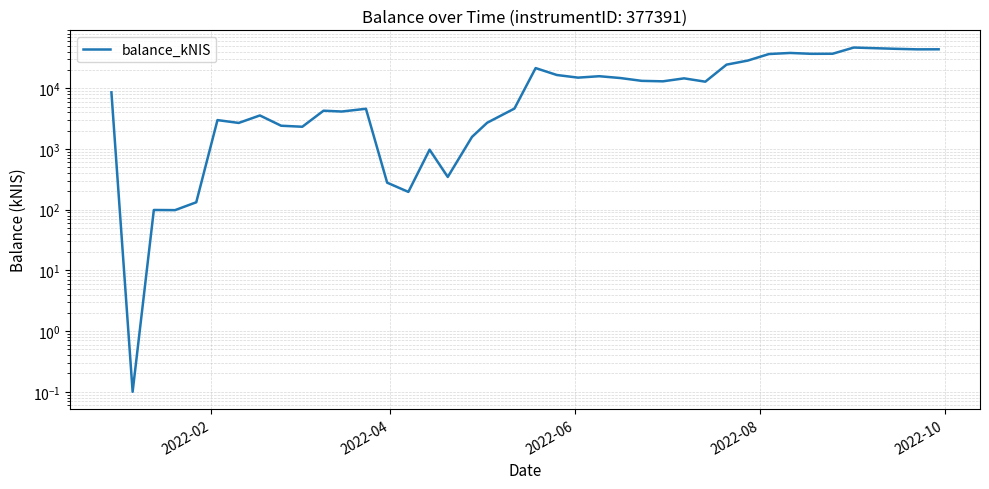

What is the maximum value shown in the chart?

46959.7